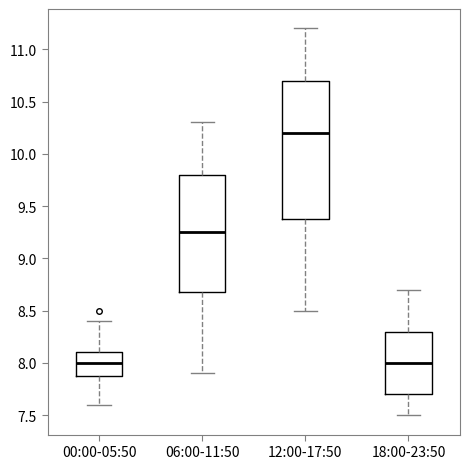

Reading left to right, read every box against the y-axis: the position of its median line, the range the box covers, and the ends of its whiskers. The values are not printed on the chart, so give them approximately, as read against the axis.

00:00-05:50: median 8.00, box 7.90 to 8.10, whiskers 7.60 to 8.40
06:00-11:50: median 9.25, box 8.70 to 9.80, whiskers 7.90 to 10.30
12:00-17:50: median 10.20, box 9.40 to 10.70, whiskers 8.50 to 11.20
18:00-23:50: median 8.00, box 7.70 to 8.30, whiskers 7.50 to 8.70